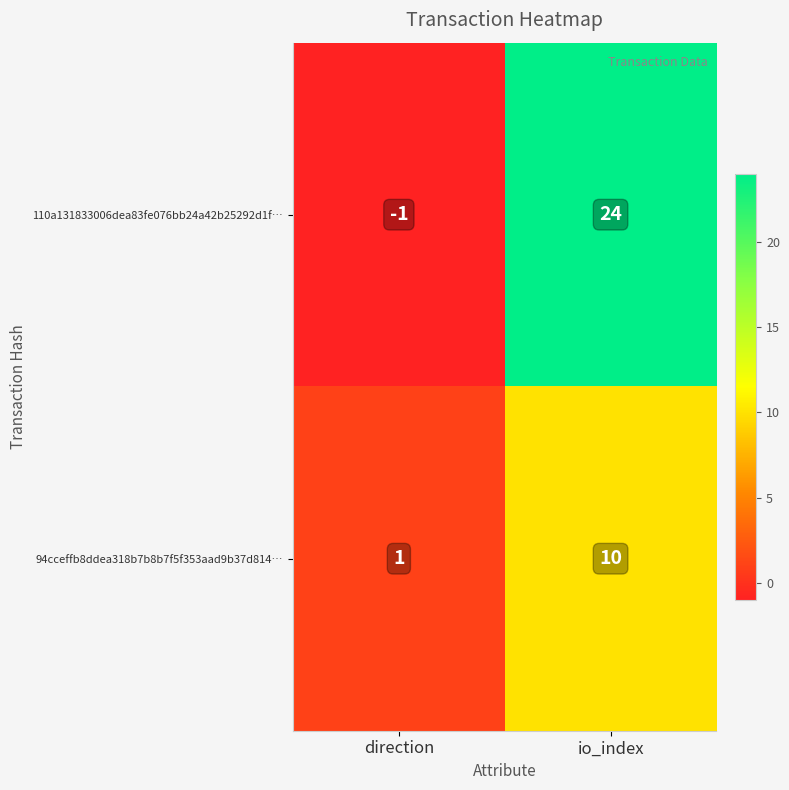

What is the spread (max minus min) of values at io_index?

14